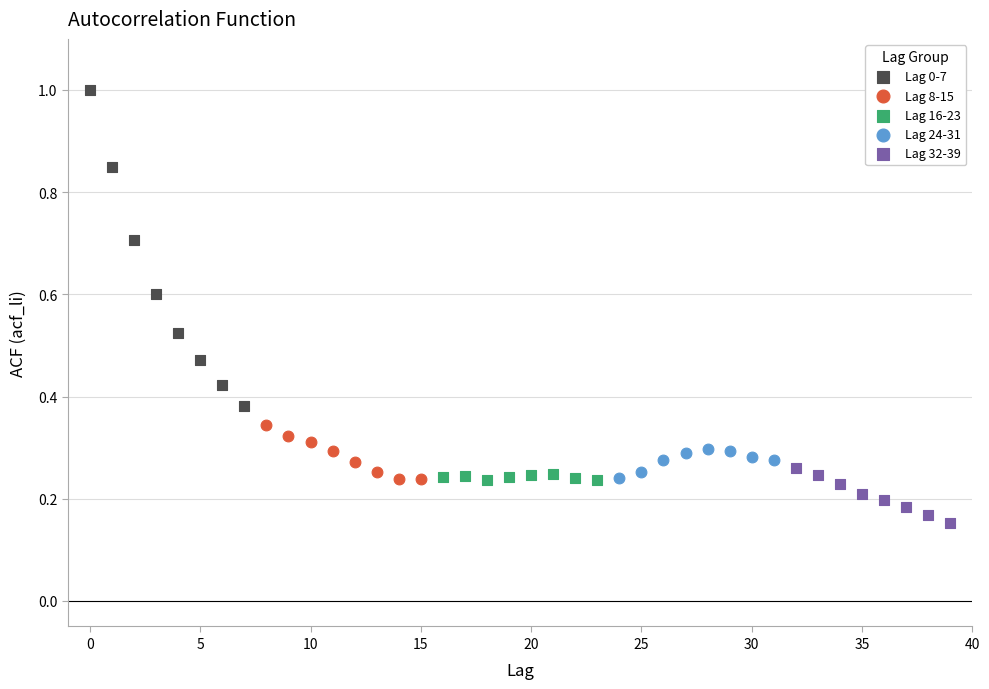

Which series contains the highest Y value?

Lag 0-7